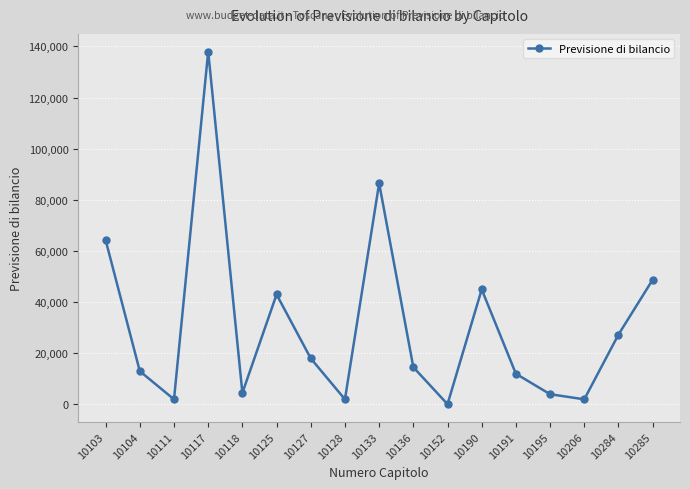

What is the value of the 8th point from the left?

2000.0